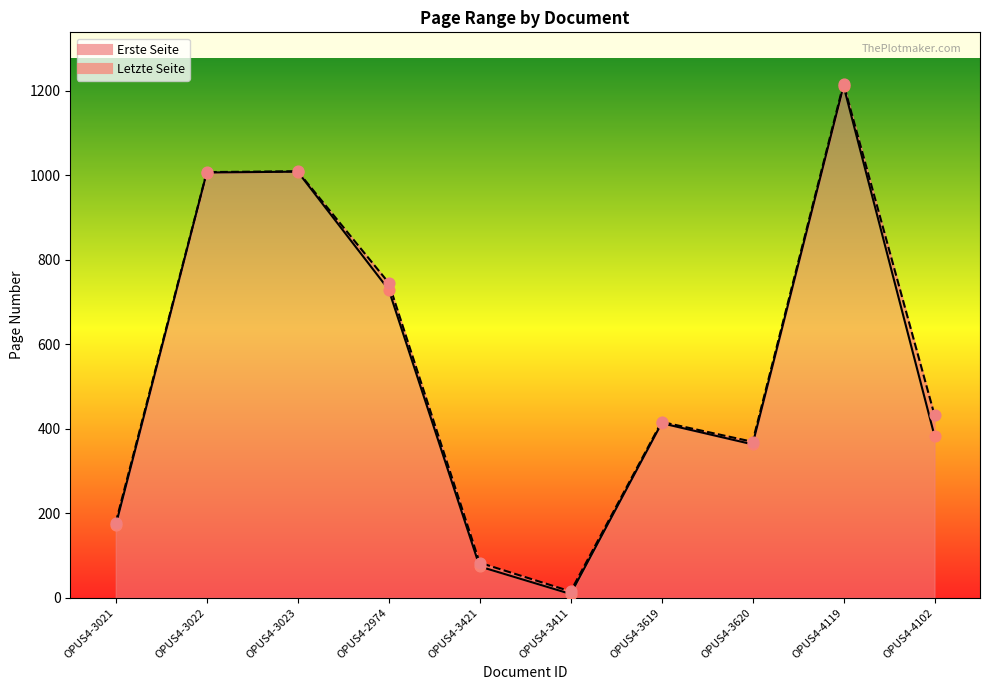

Which series contains the lowest Y value?

Erste Seite